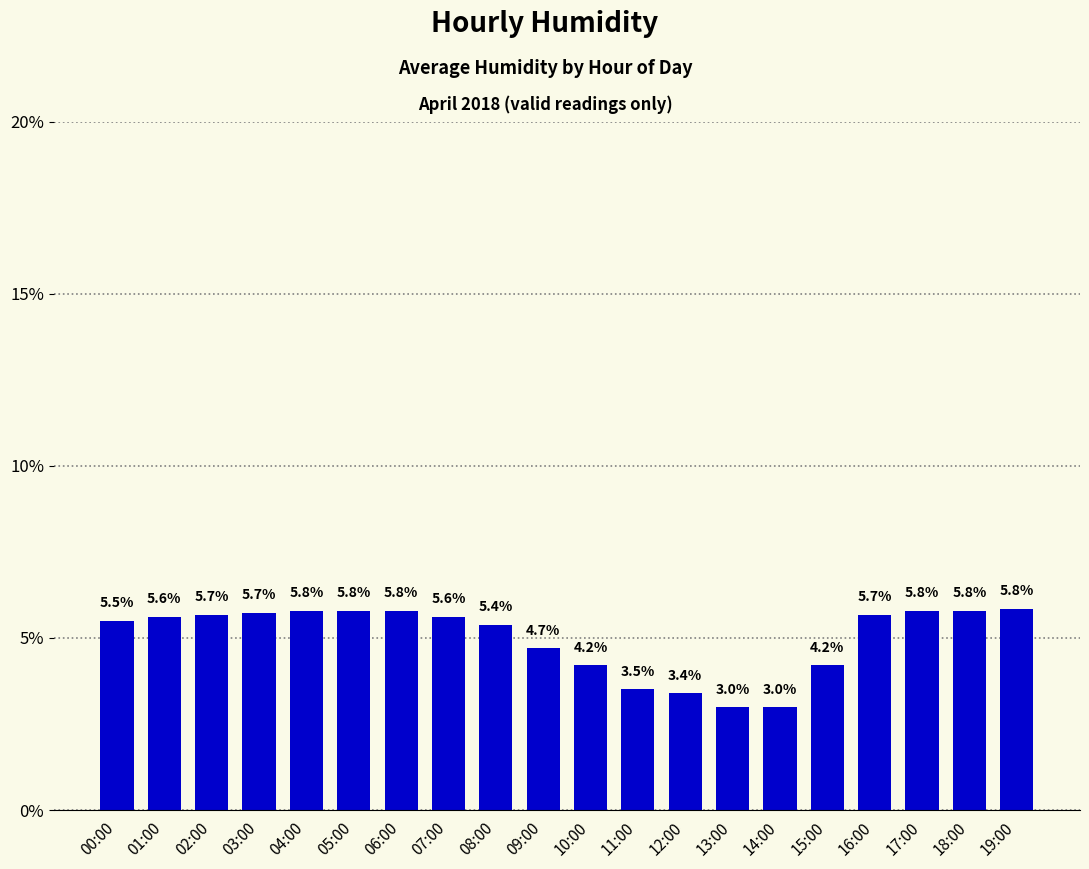

What is the maximum value shown in the chart?

5.8